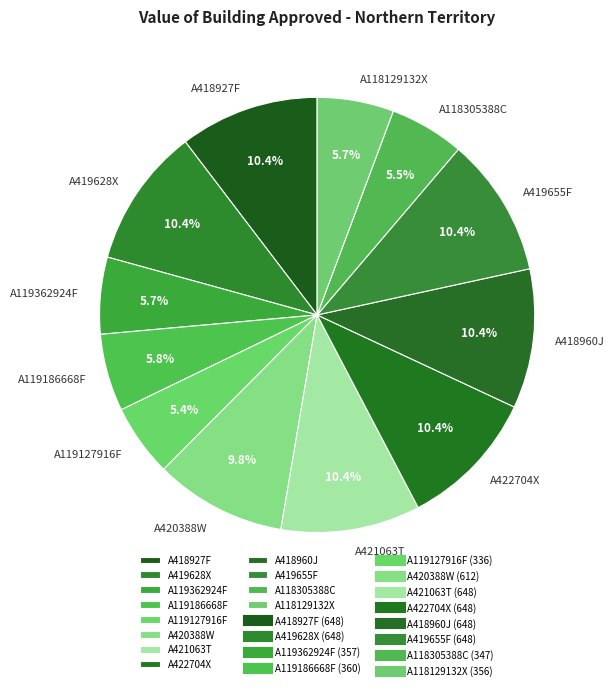

Is there any slice that represents more than half of the pie?

No